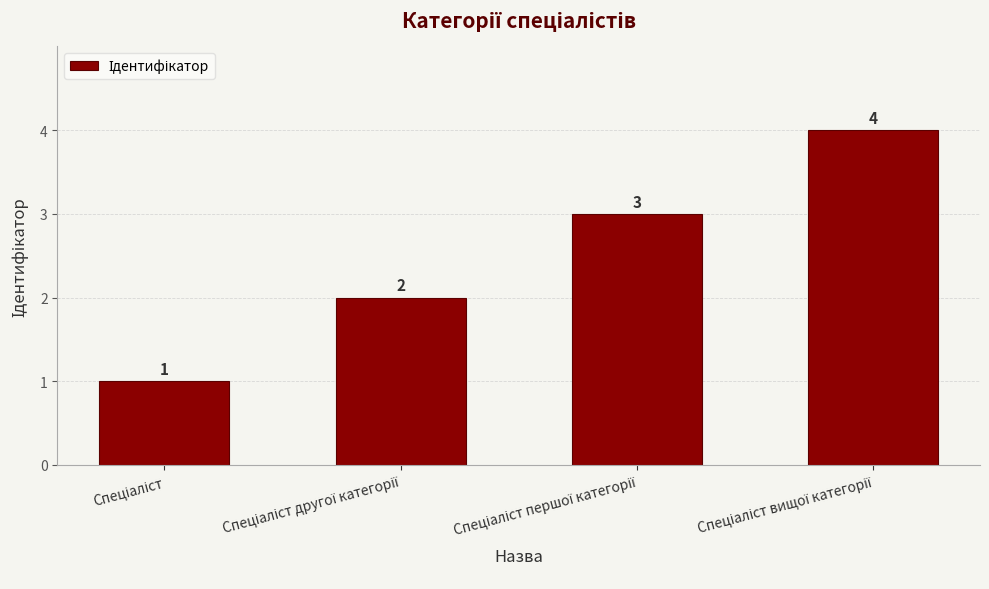

Reading right to left, list all the values displayed in this chart.

4	3	2	1